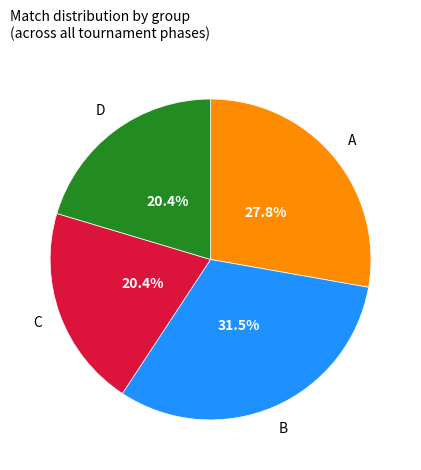

Is there a majority slice in this chart?

No